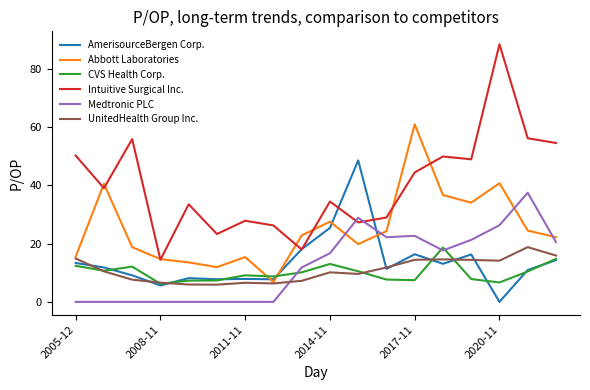

Which series has the largest total across all categories?

Intuitive Surgical Inc.